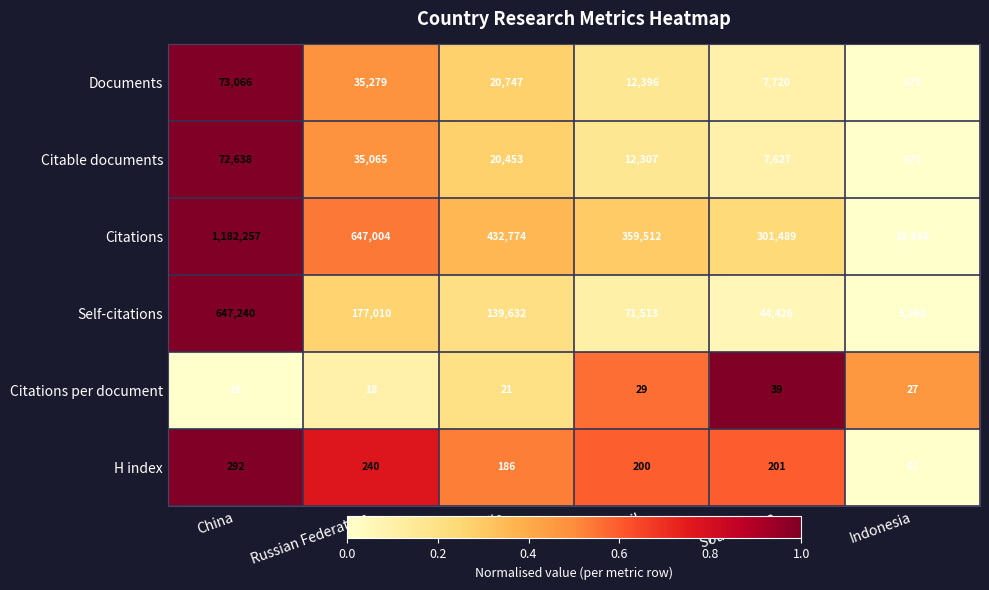

What is the average value of the H index series?

198